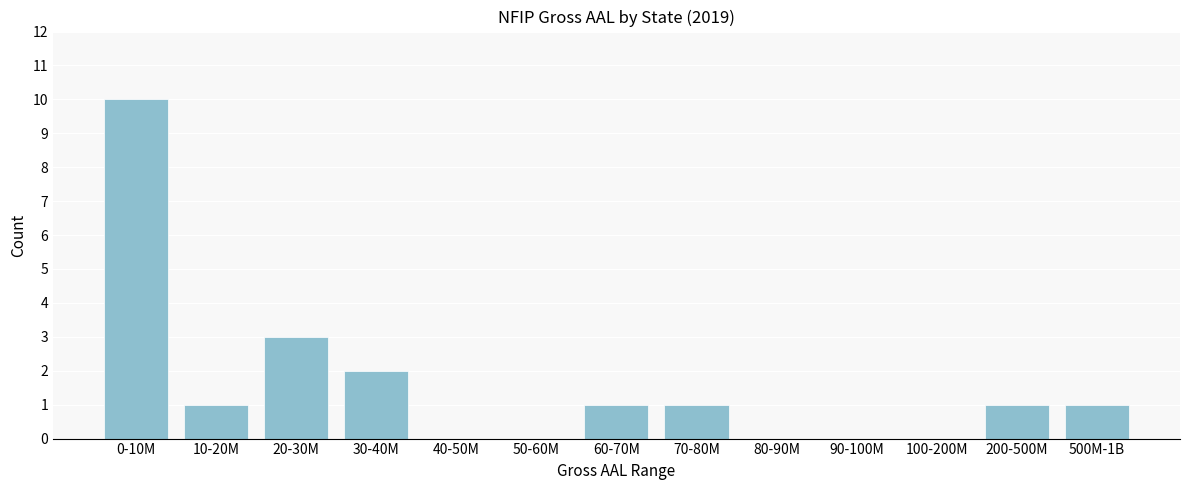

Reading left to right, list all the values displayed in this chart.

0-10M=10	10-20M=1	20-30M=3	30-40M=2	40-50M=0	50-60M=0	60-70M=1	70-80M=1	80-90M=0	90-100M=0	100-200M=0	200-500M=1	500M-1B=1